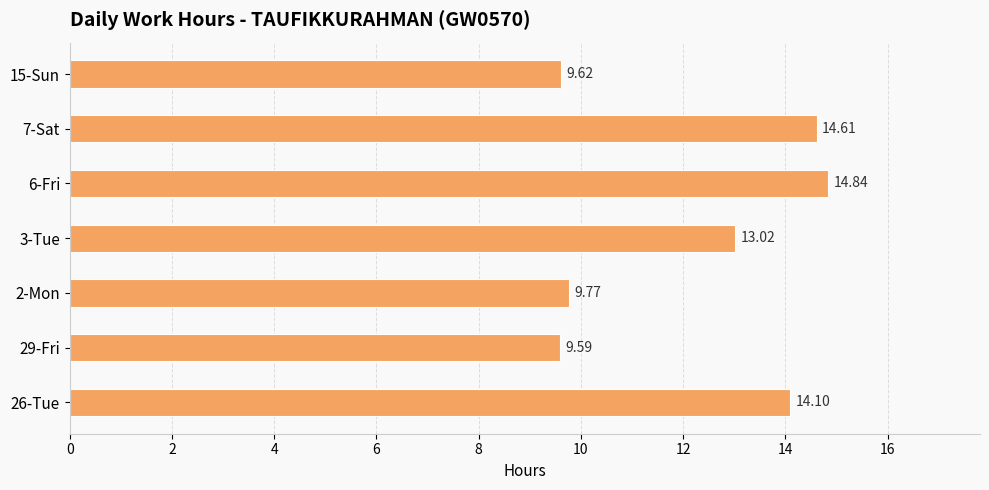

Which label corresponds to the smallest value in the chart?

29-Fri